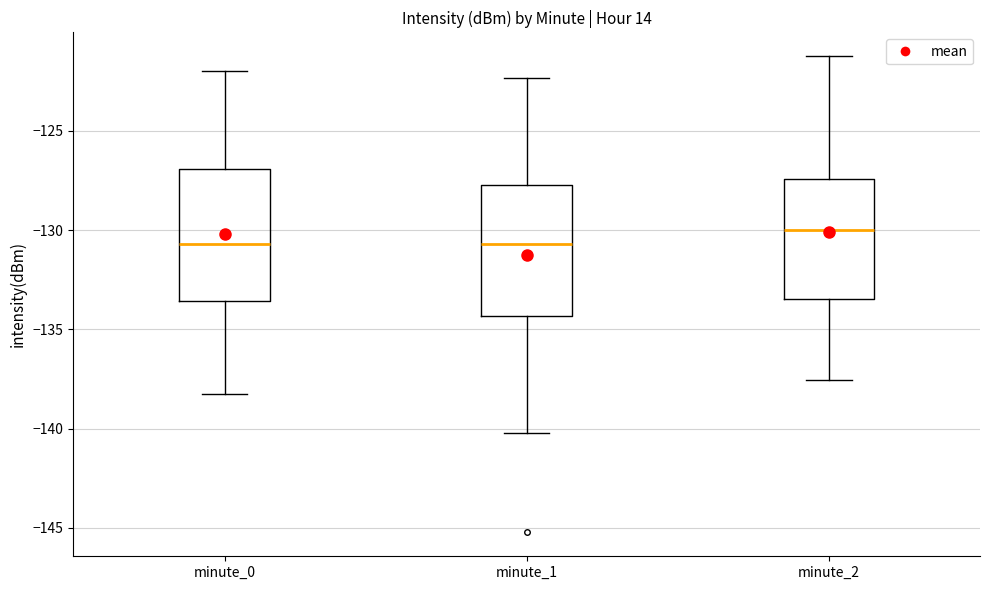

Reading left to right, read every box against the y-axis: the position of its median line, the range the box covers, and the ends of its whiskers. The values are not printed on the chart, so give them approximately, as read against the axis.

minute_0: median -130.5, box -133.5 to -127.0, whiskers -138.5 to -122.0
minute_1: median -130.5, box -134.5 to -127.5, whiskers -140.0 to -122.5
minute_2: median -130.0, box -133.5 to -127.5, whiskers -137.5 to -121.0